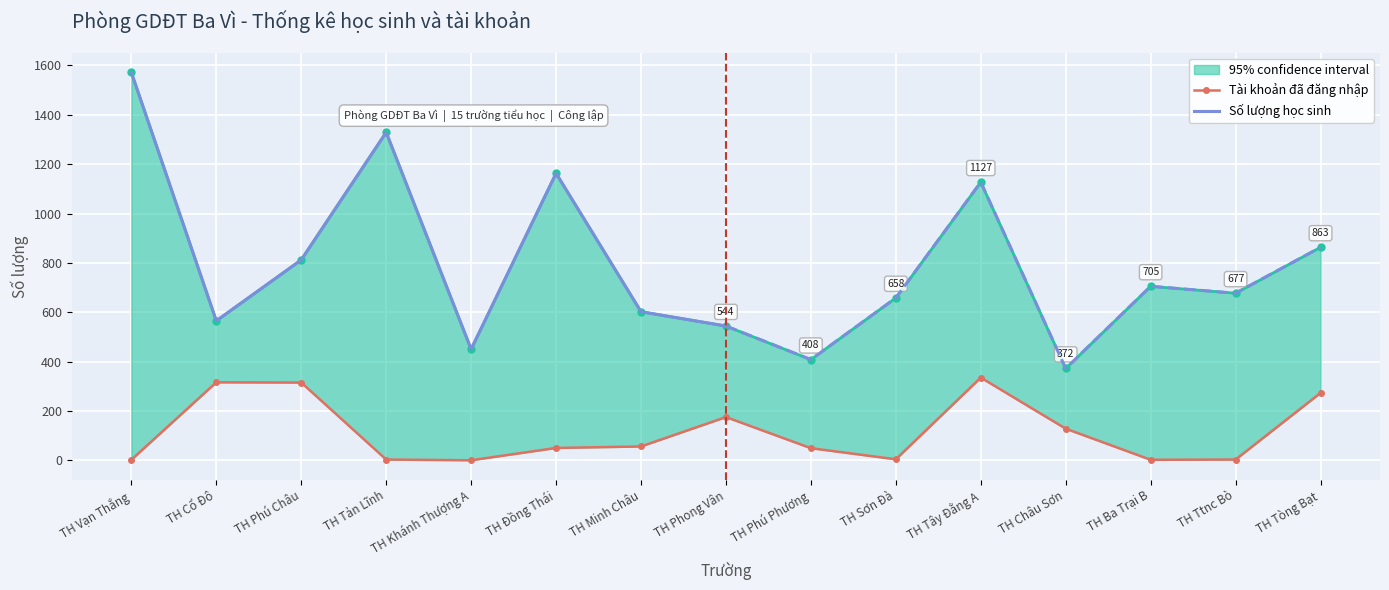

Where does the Số lượng tài khoản đã đăng nhập series first go above 50?

TH Cổ Đô